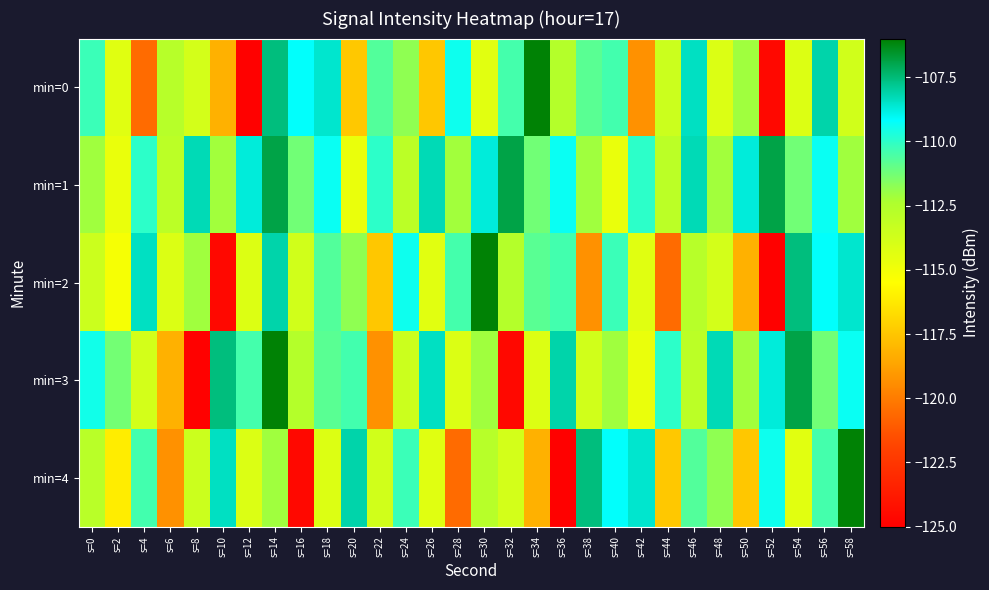

Reading left to right, extract all data points from this chart.

min=0: s=0=-110.2	s=2=-114.3	s=4=-120.6	s=6=-112.7	s=8=-113.8	s=10=-118.2	s=12=-124.9	s=14=-107.6	s=16=-109.2	s=18=-108.6	s=20=-117.4	s=22=-110.7	s=24=-111.8	s=26=-117.4	s=28=-109.4	s=30=-114.4	s=32=-110.5	s=34=-106.1	s=36=-112.6	s=38=-110.8	s=40=-110.4	s=42=-119.3	s=44=-113.5	s=46=-108.4	s=48=-114.2	s=50=-112.1	s=52=-124.6	s=54=-114.2	s=56=-108.1	s=58=-113.7
min=1: s=0=-112.1	s=2=-114.7	s=4=-110.0	s=6=-112.9	s=8=-108.3	s=10=-112.1	s=12=-108.7	s=14=-106.9	s=16=-111.2	s=18=-109.3	s=20=-114.7	s=22=-110.0	s=24=-112.9	s=26=-108.3	s=28=-112.1	s=30=-108.7	s=32=-106.9	s=34=-111.2	s=36=-109.3	s=38=-112.1	s=40=-114.7	s=42=-110.0	s=44=-112.9	s=46=-108.3	s=48=-112.1	s=50=-108.7	s=52=-106.9	s=54=-111.2	s=56=-109.3	s=58=-112.1
min=2: s=0=-113.5	s=2=-115.2	s=4=-108.4	s=6=-114.2	s=8=-112.1	s=10=-124.6	s=12=-114.2	s=14=-108.1	s=16=-113.7	s=18=-110.7	s=20=-111.8	s=22=-117.4	s=24=-109.4	s=26=-114.4	s=28=-110.5	s=30=-106.1	s=32=-112.6	s=34=-110.8	s=36=-110.4	s=38=-119.3	s=40=-110.2	s=42=-114.3	s=44=-120.6	s=46=-112.7	s=48=-113.8	s=50=-118.2	s=52=-124.9	s=54=-107.6	s=56=-109.2	s=58=-108.6
min=3: s=0=-109.5	s=2=-111.3	s=4=-113.8	s=6=-118.2	s=8=-124.9	s=10=-107.6	s=12=-110.5	s=14=-106.1	s=16=-112.6	s=18=-110.8	s=20=-110.4	s=22=-119.3	s=24=-113.5	s=26=-108.4	s=28=-114.2	s=30=-112.1	s=32=-124.6	s=34=-114.2	s=36=-108.1	s=38=-113.7	s=40=-112.1	s=42=-114.7	s=44=-110.0	s=46=-112.9	s=48=-108.3	s=50=-112.1	s=52=-108.7	s=54=-106.9	s=56=-111.2	s=58=-109.3
min=4: s=0=-112.8	s=2=-116.1	s=4=-110.4	s=6=-119.3	s=8=-113.5	s=10=-108.4	s=12=-114.2	s=14=-112.1	s=16=-124.6	s=18=-114.2	s=20=-108.1	s=22=-113.7	s=24=-110.2	s=26=-114.3	s=28=-120.6	s=30=-112.7	s=32=-113.8	s=34=-118.2	s=36=-124.9	s=38=-107.6	s=40=-109.2	s=42=-108.6	s=44=-117.4	s=46=-110.7	s=48=-111.8	s=50=-117.4	s=52=-109.4	s=54=-114.4	s=56=-110.5	s=58=-106.1